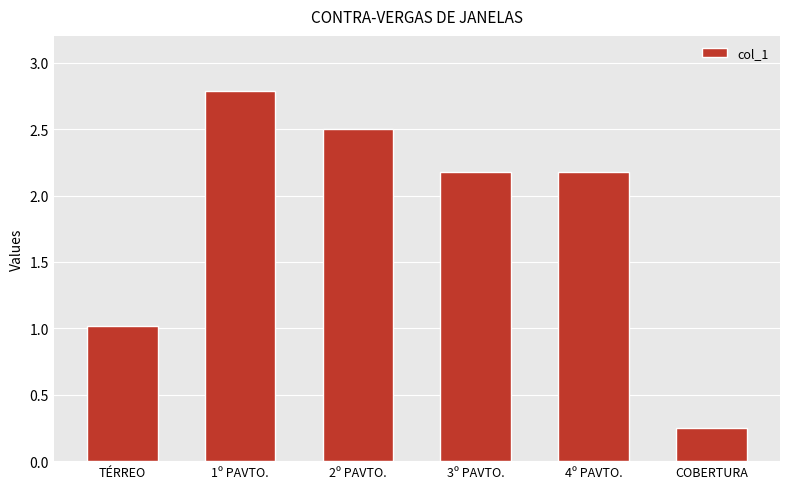

At which label does the data first exceed 2?

1º PAVTO.